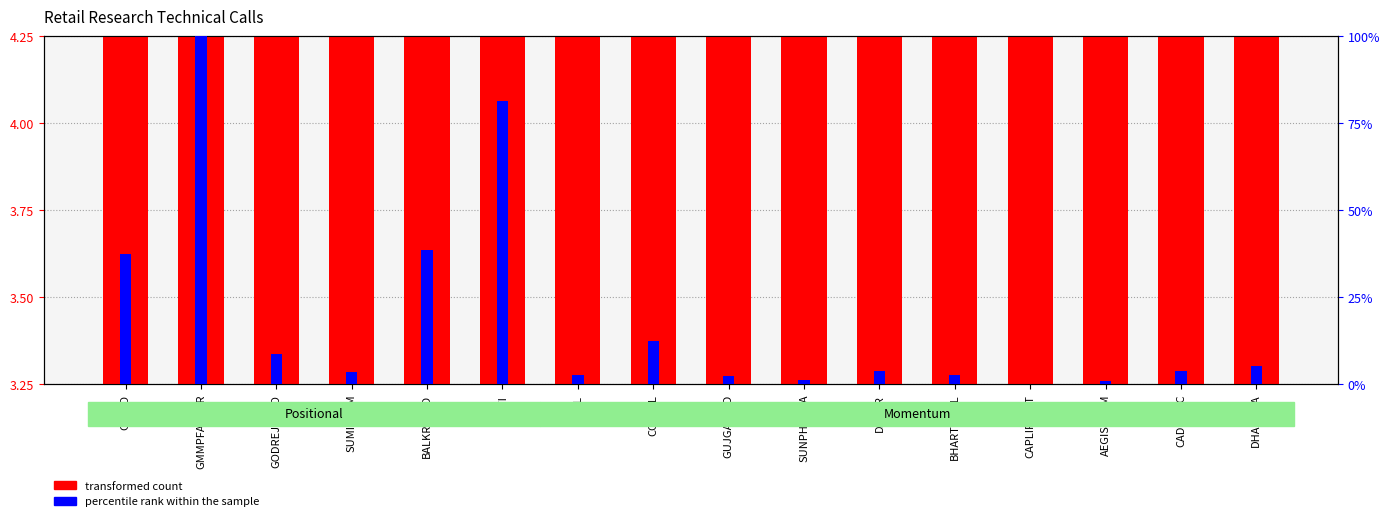

What is the greatest value displayed?

4.2